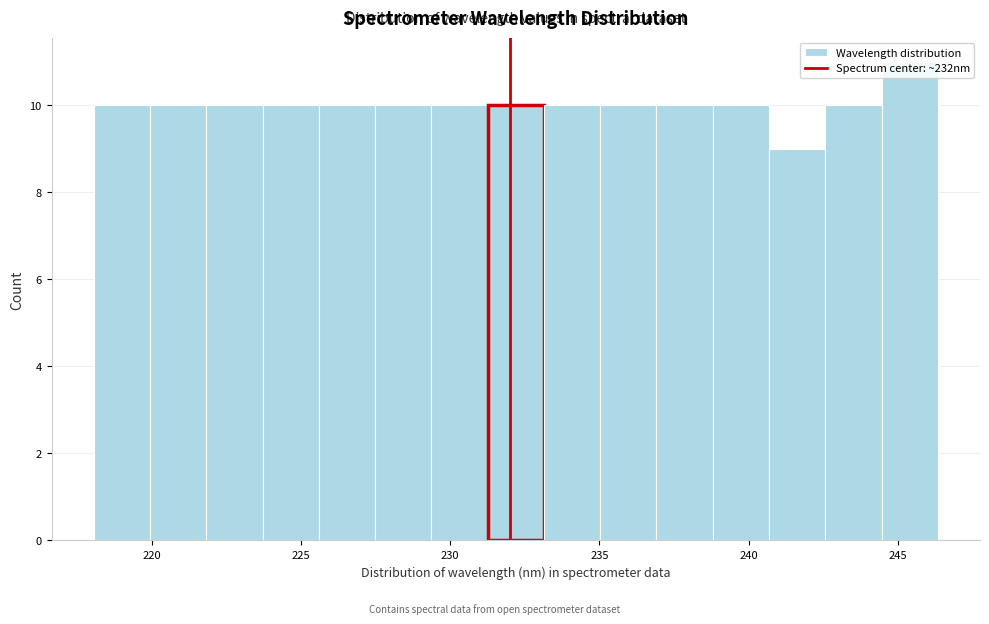

Read against the x-axis, roughly where is the centre of the tallest bar?

245.5